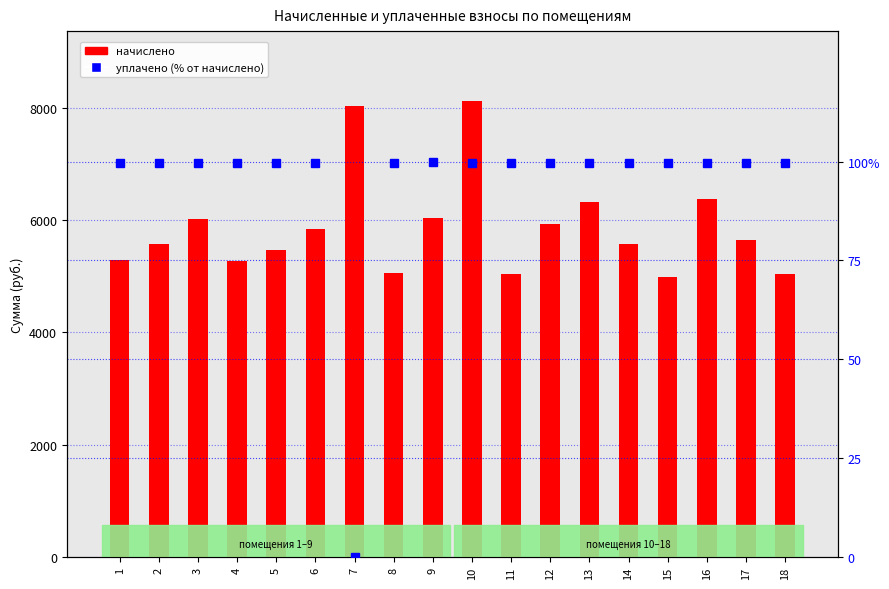

Is it true that начислено equals 4917.9 at 10?

False